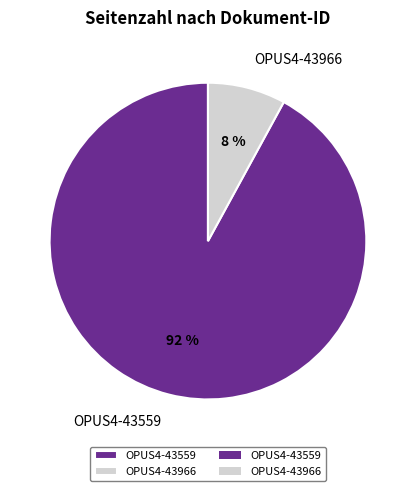

What is the largest slice in the pie chart?

OPUS4-43559